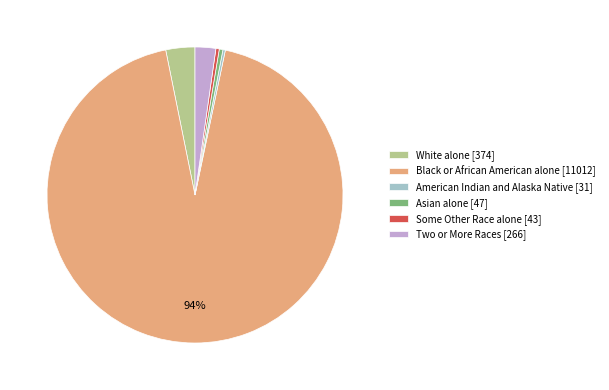

Between Two or More Races and White alone, which is larger?

White alone